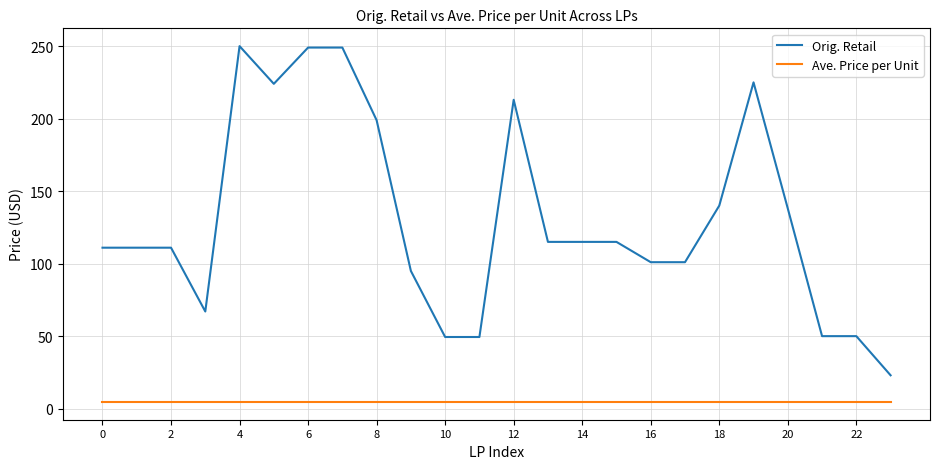

Count the number of categories in the chart.

24